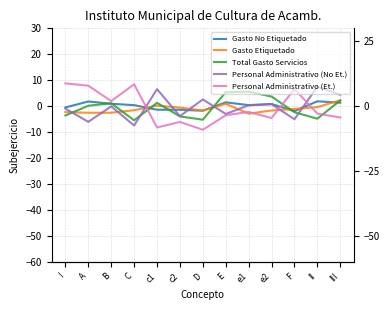

Is the value of Personal Administrativo (No Et.) at I greater than the value of Total Gasto Servicios at B?

No